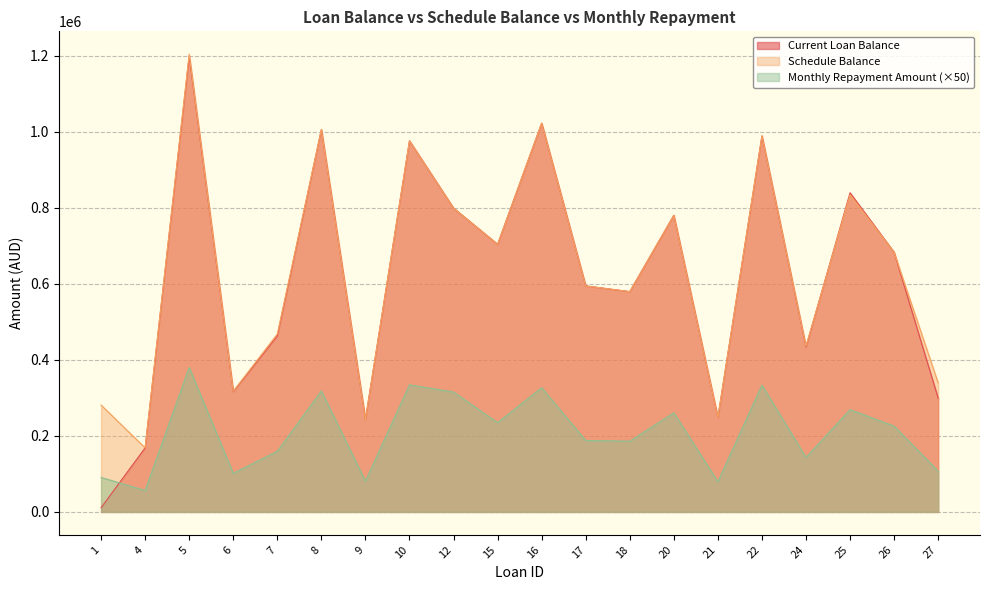

What is the value of the Schedule Balance point at the 12th from the left?

594684.5